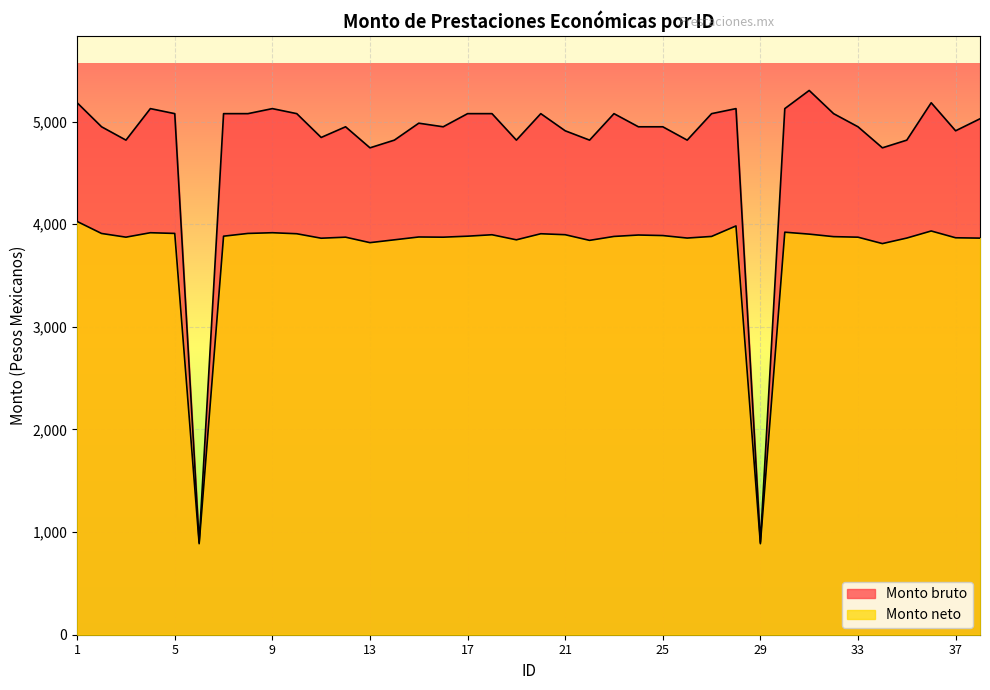

What are all the series names shown in the legend?

Monto bruto, Monto neto